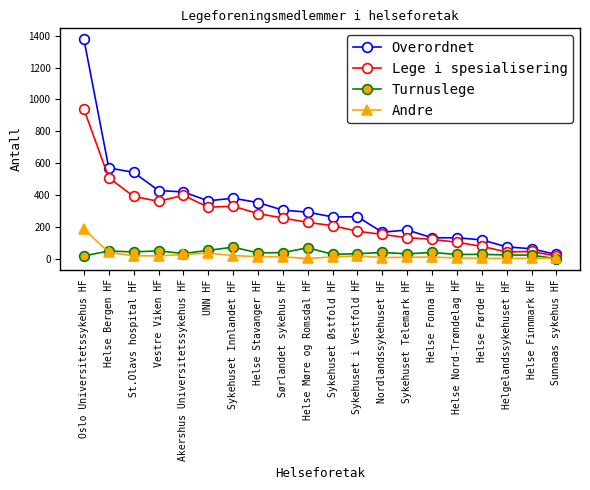

Which series has the widest spread of values?

Overordnet